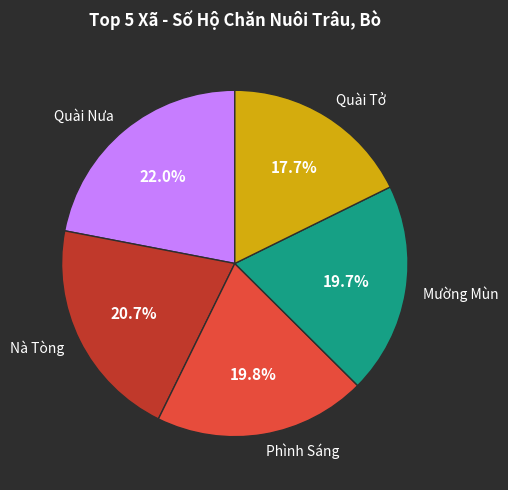

Is there a majority slice in this chart?

No